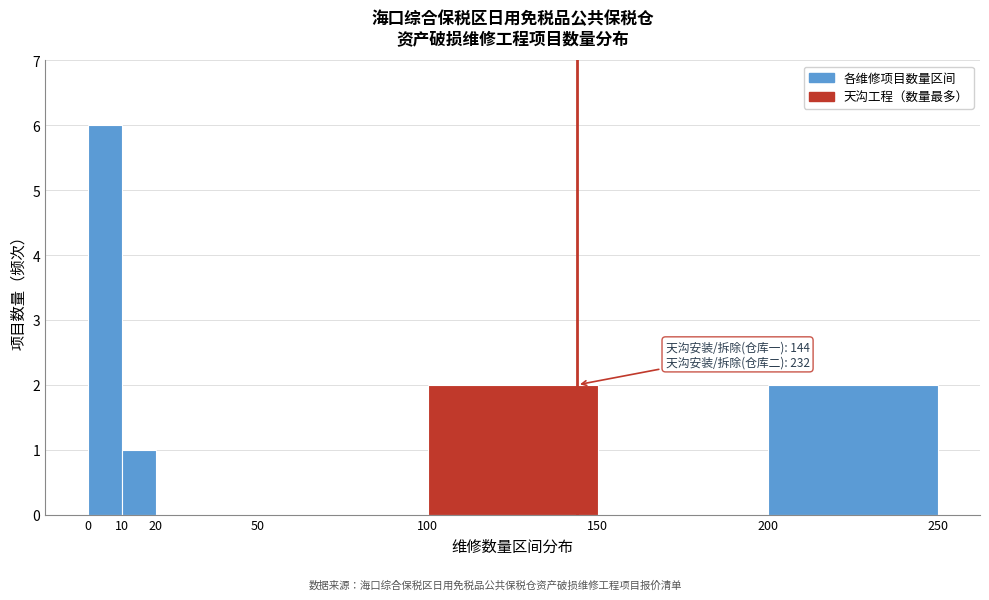

Over which range of the x-axis is the bar tallest?

0 to 10